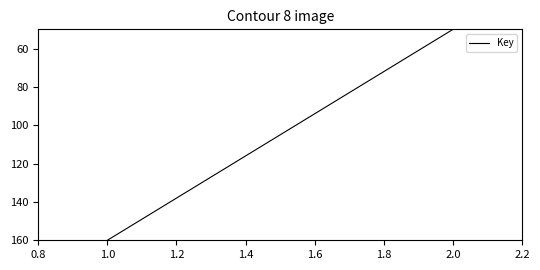

The chart shows a value of 265 at 1.0. True or false?

False